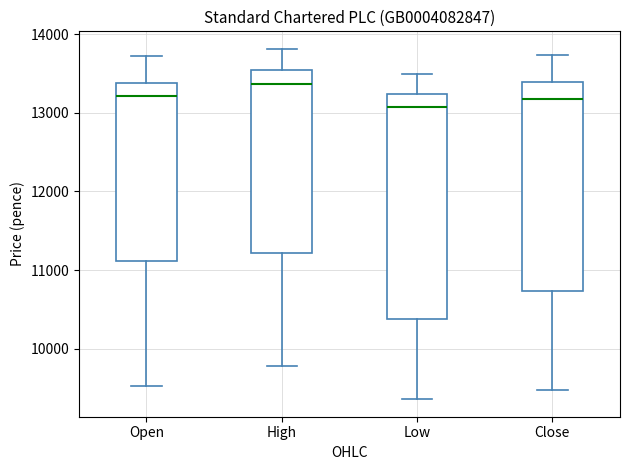

Where is the lower edge of the box for Close on the y-axis? The values are not printed on the chart, so give them approximately, as read against the axis.

10700